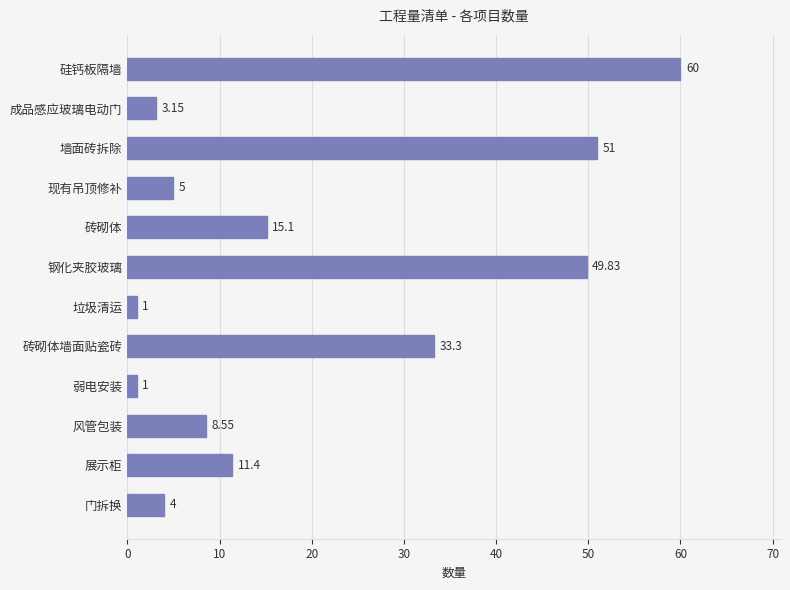

What is the difference between the maximum and minimum values?

59.0